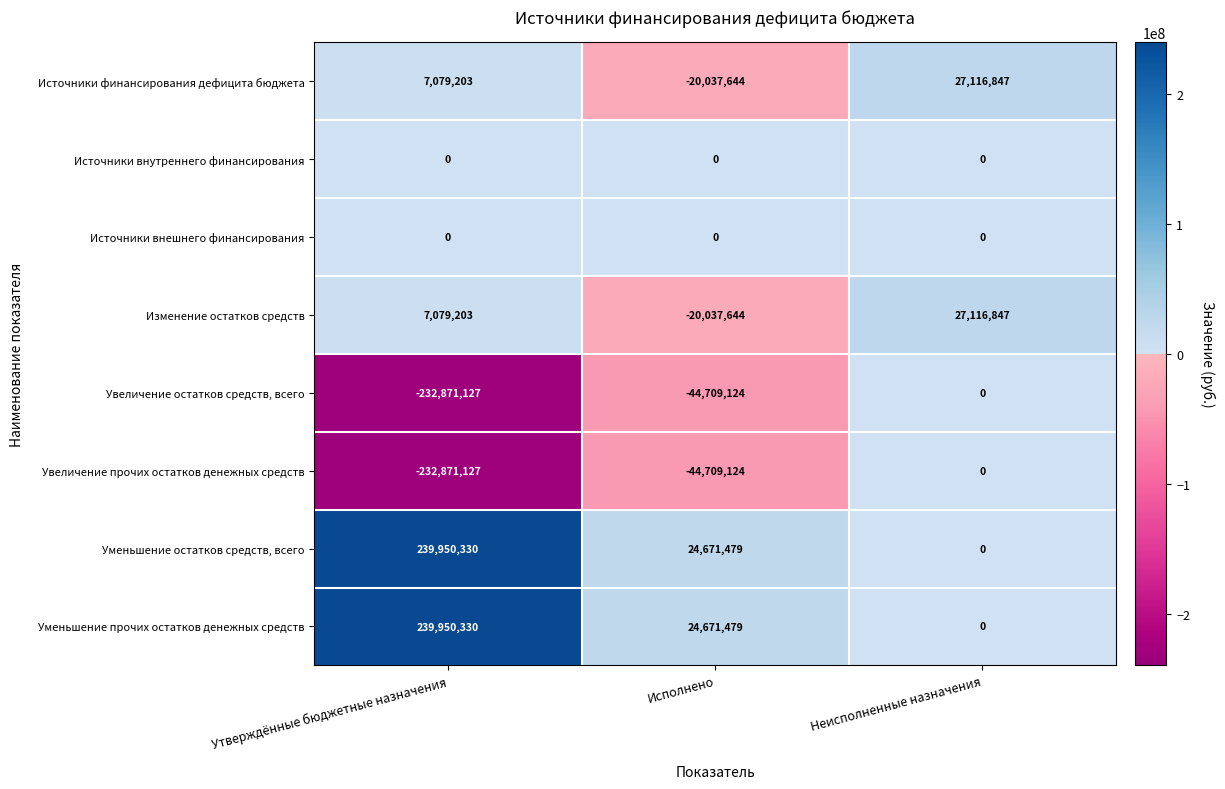

The value of Увеличение остатков средств, всего at Неисполненные назначения is -119722189. True or false?

False